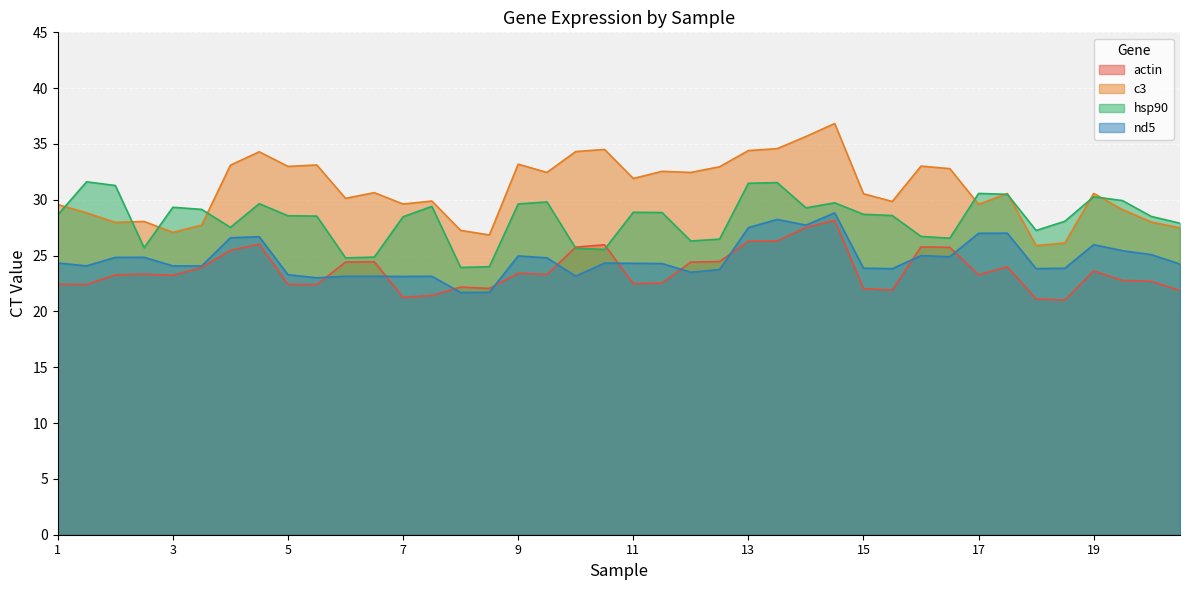

Which series has the largest total across all categories?

c3